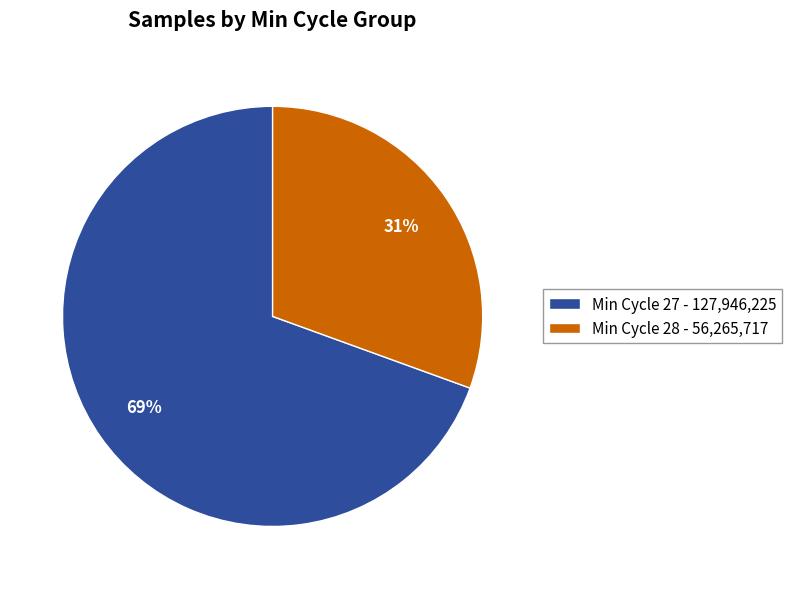

Do Min Cycle 27 - 127,946,225 and Min Cycle 28 - 56,265,717 together represent more than half of the pie?

Yes